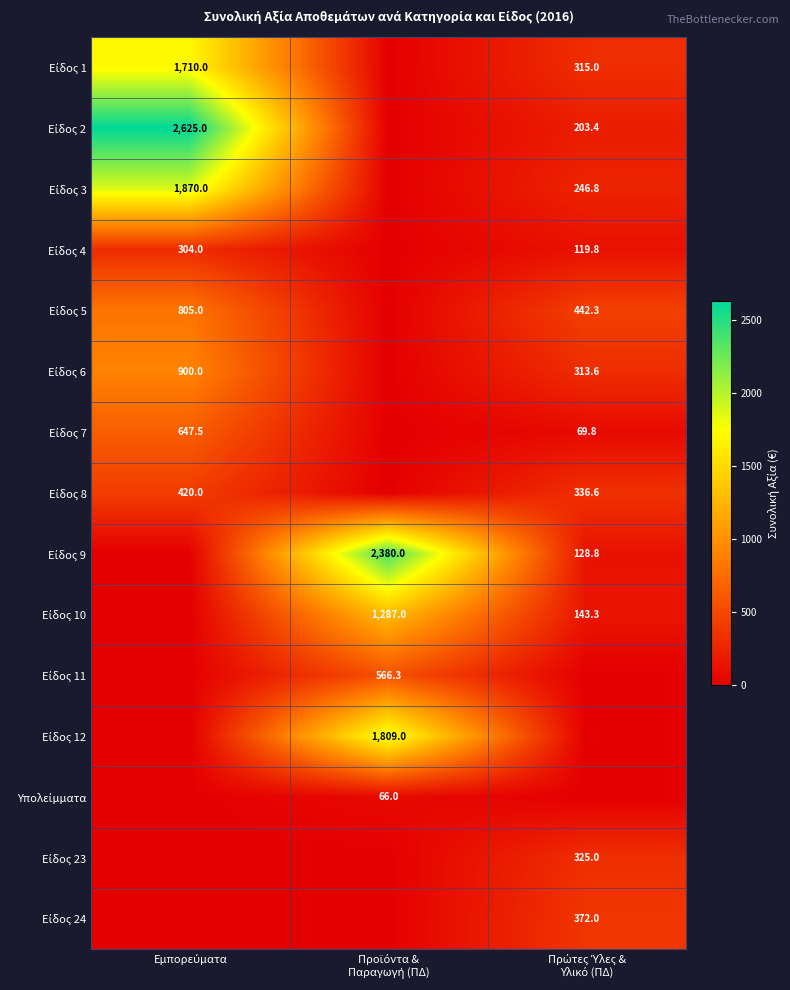

The value of Είδος 7 at Εμπορεύματα is 401.2. True or false?

False